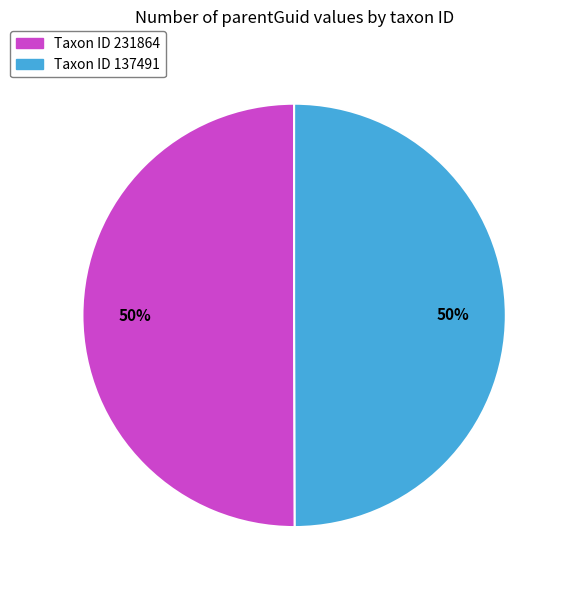

What is the ratio of the value at Taxon ID 137491 to the value at Taxon ID 231864?

1.0